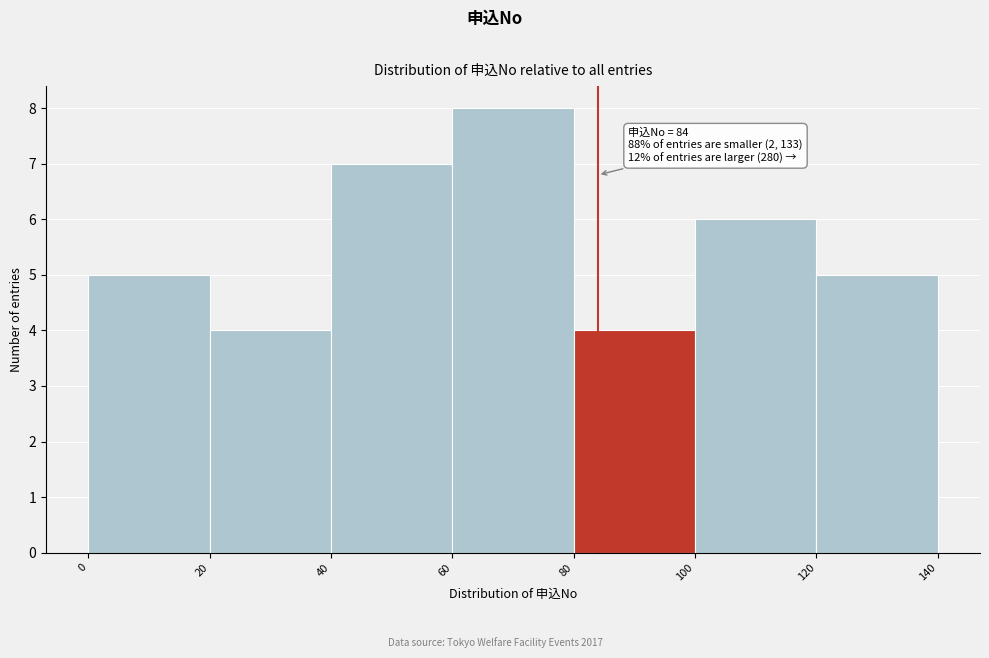

Over which range of the x-axis is the bar tallest?

60 to 80